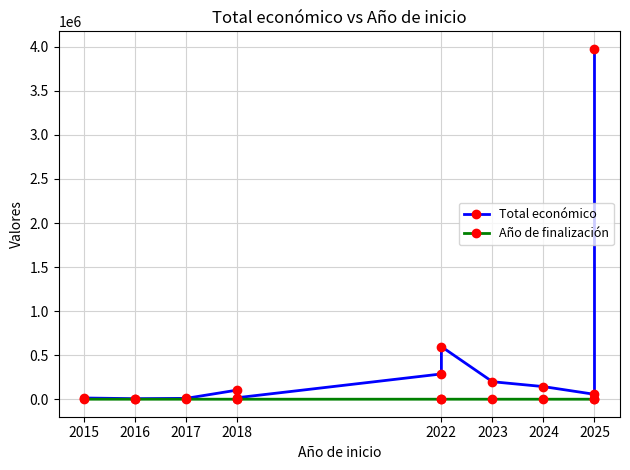

Is it true that Total económico equals 57500 at 2025?

True